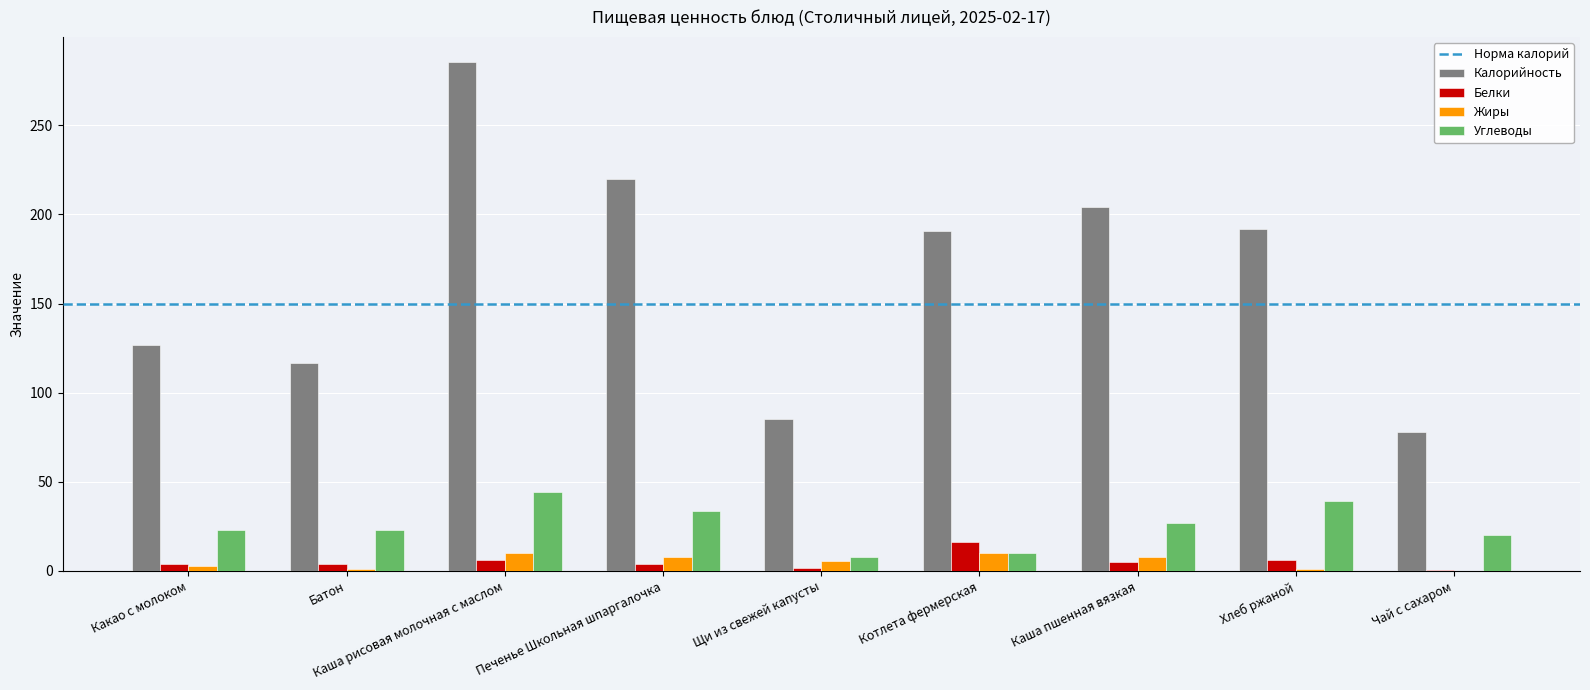

Which series changed the most between Батон and Каша пшенная вязкая?

Калорийность